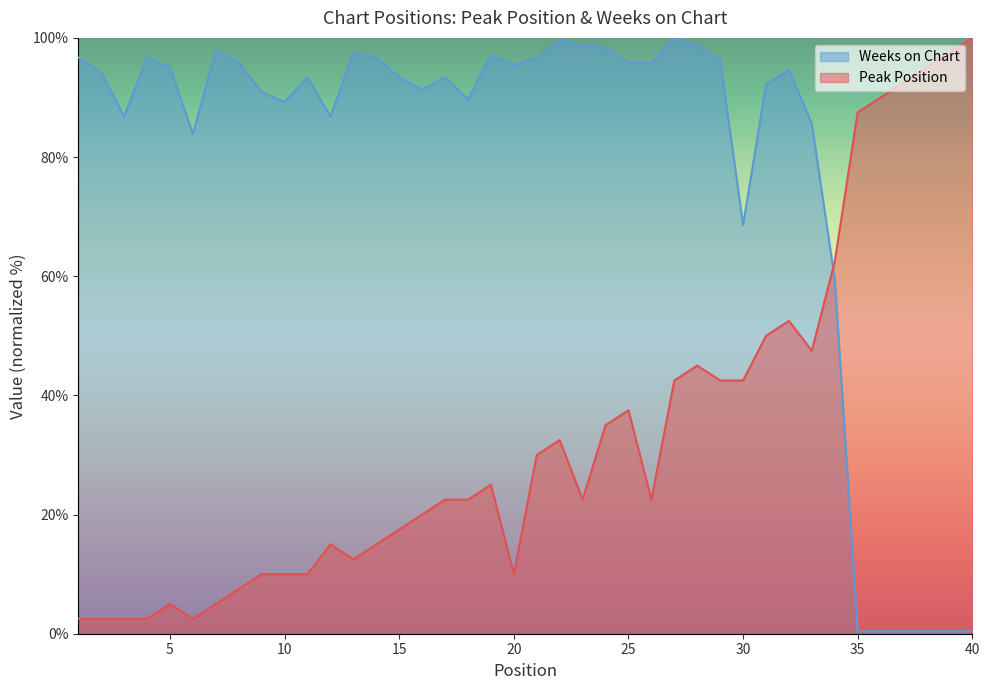

Between 14 and 21, which series saw the biggest shift?

Peak Position